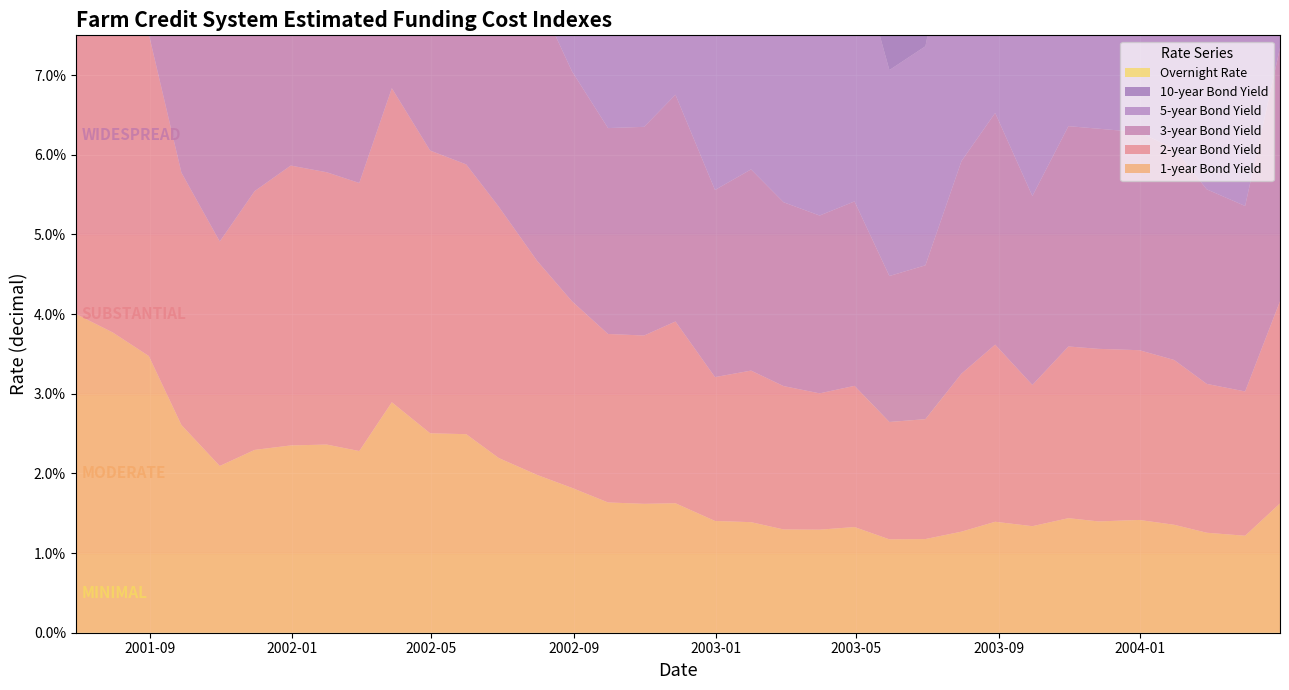

Reading left to right, what are all the values shown in this chart?

1-year Bond Yield: 0=0.0	1=0.0	2=0.0	3=0.0	4=0.0	5=0.0	6=0.0	7=0.0	8=0.0	9=0.0	10=0.0	11=0.0	12=0.0	13=0.0	14=0.0	15=0.0	16=0.0	17=0.0	18=0.0	19=0.0	20=0.0	21=0.0	22=0.0	23=0.0	24=0.0	25=0.0	26=0.0	27=0.0	28=0.0	29=0.0	30=0.0	31=0.0	32=0.0	33=0.0	34=0.0
2-year Bond Yield: 0=0.0	1=0.0	2=0.0	3=0.0	4=0.0	5=0.0	6=0.0	7=0.0	8=0.0	9=0.0	10=0.0	11=0.0	12=0.0	13=0.0	14=0.0	15=0.0	16=0.0	17=0.0	18=0.0	19=0.0	20=0.0	21=0.0	22=0.0	23=0.0	24=0.0	25=0.0	26=0.0	27=0.0	28=0.0	29=0.0	30=0.0	31=0.0	32=0.0	33=0.0	34=0.0
3-year Bond Yield: 0=0.1	1=0.0	2=0.0	3=0.0	4=0.0	5=0.0	6=0.0	7=0.0	8=0.0	9=0.0	10=0.0	11=0.0	12=0.0	13=0.0	14=0.0	15=0.0	16=0.0	17=0.0	18=0.0	19=0.0	20=0.0	21=0.0	22=0.0	23=0.0	24=0.0	25=0.0	26=0.0	27=0.0	28=0.0	29=0.0	30=0.0	31=0.0	32=0.0	33=0.0	34=0.0
5-year Bond Yield: 0=0.1	1=0.1	2=0.1	3=0.0	4=0.0	5=0.0	6=0.1	7=0.0	8=0.0	9=0.1	10=0.0	11=0.0	12=0.0	13=0.0	14=0.0	15=0.0	16=0.0	17=0.0	18=0.0	19=0.0	20=0.0	21=0.0	22=0.0	23=0.0	24=0.0	25=0.0	26=0.0	27=0.0	28=0.0	29=0.0	30=0.0	31=0.0	32=0.0	33=0.0	34=0.0
10-year Bond Yield: 0=0.1	1=0.1	2=0.1	3=0.1	4=0.1	5=0.1	6=0.1	7=0.1	8=0.1	9=0.1	10=0.1	11=0.1	12=0.1	13=0.1	14=0.0	15=0.0	16=0.0	17=0.0	18=0.0	19=0.0	20=0.0	21=0.0	22=0.0	23=0.0	24=0.0	25=0.1	26=0.1	27=0.0	28=0.0	29=0.0	30=0.0	31=0.0	32=0.0	33=0.0	34=0.1
Overnight Rate: 0=0.0	1=0.0	2=0.0	3=0.0	4=0.0	5=0.0	6=0.0	7=0.0	8=0.0	9=0.0	10=0.0	11=0.0	12=0.0	13=0.0	14=0.0	15=0.0	16=0.0	17=0.0	18=0.0	19=0.0	20=0.0	21=0.0	22=0.0	23=0.0	24=0.0	25=0.0	26=0.0	27=0.0	28=0.0	29=0.0	30=0.0	31=0.0	32=0.0	33=0.0	34=0.0